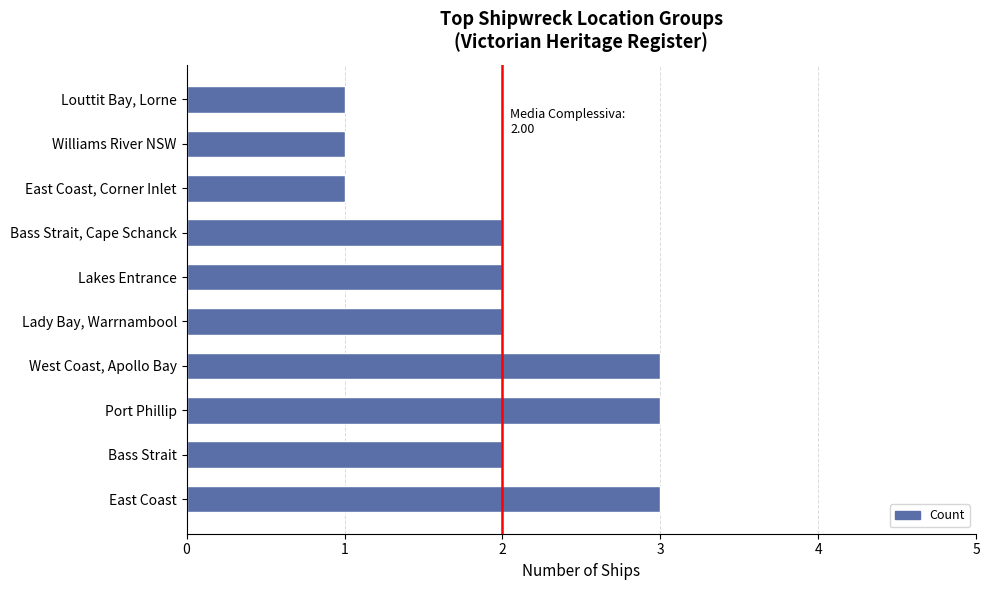

What is the greatest value displayed?

3